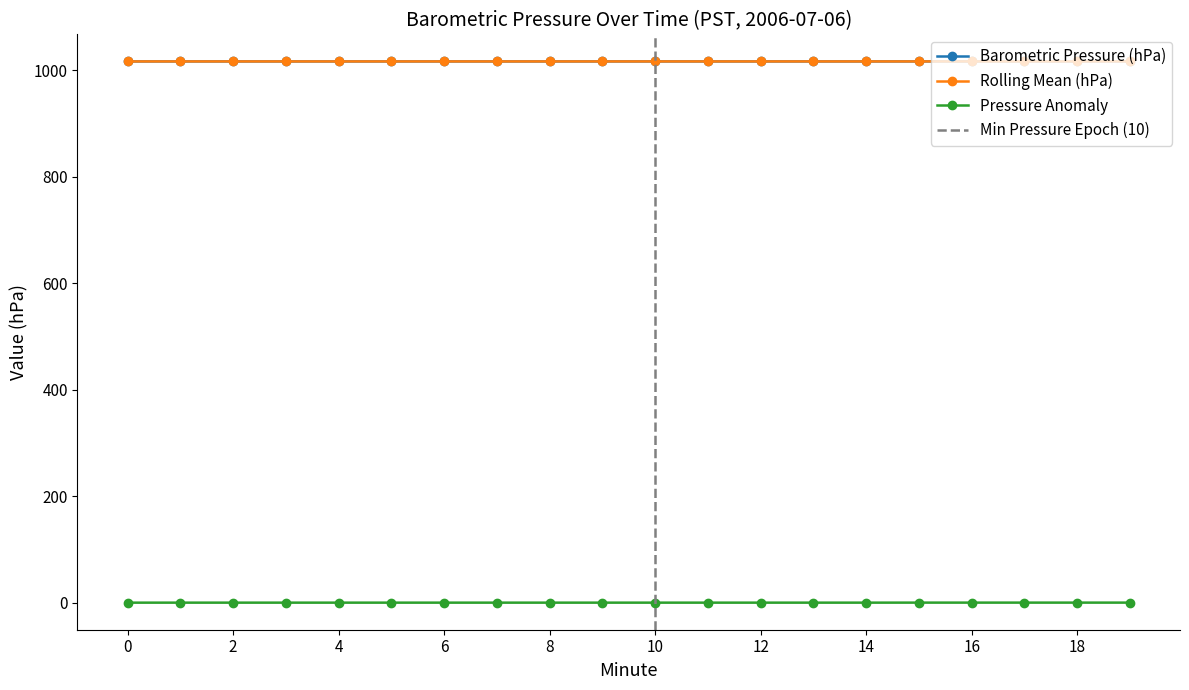

Which series ends up on top after the final intersection of Rolling Mean (hPa) and Barometric Pressure (hPa)?

Barometric Pressure (hPa)